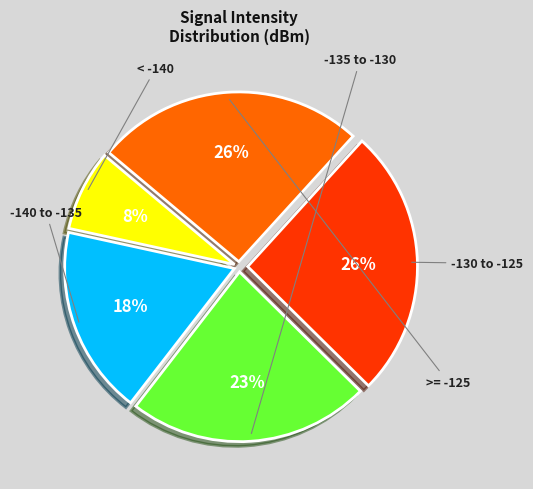

To the nearest percent, what is the average slice percentage?

20%